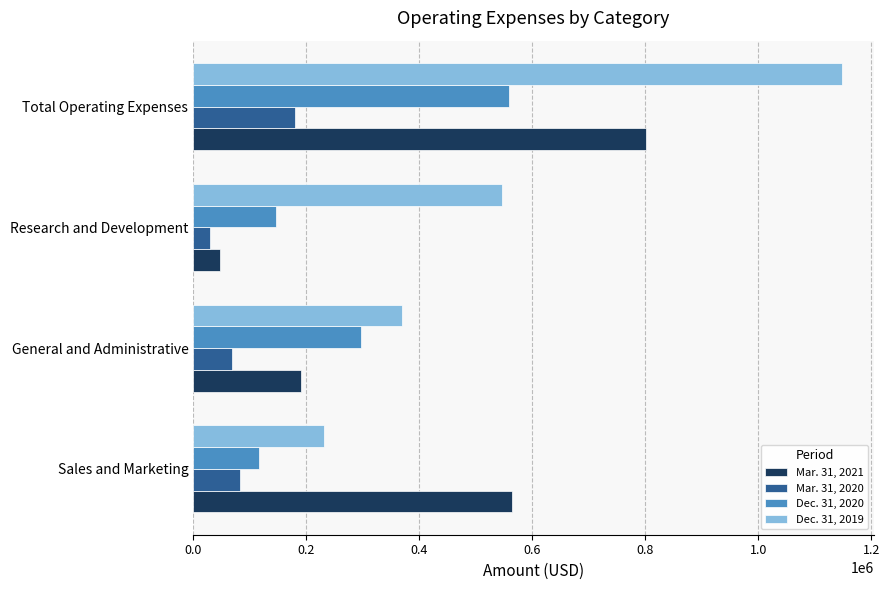

Which series has the largest total across all categories?

Dec. 31, 2019